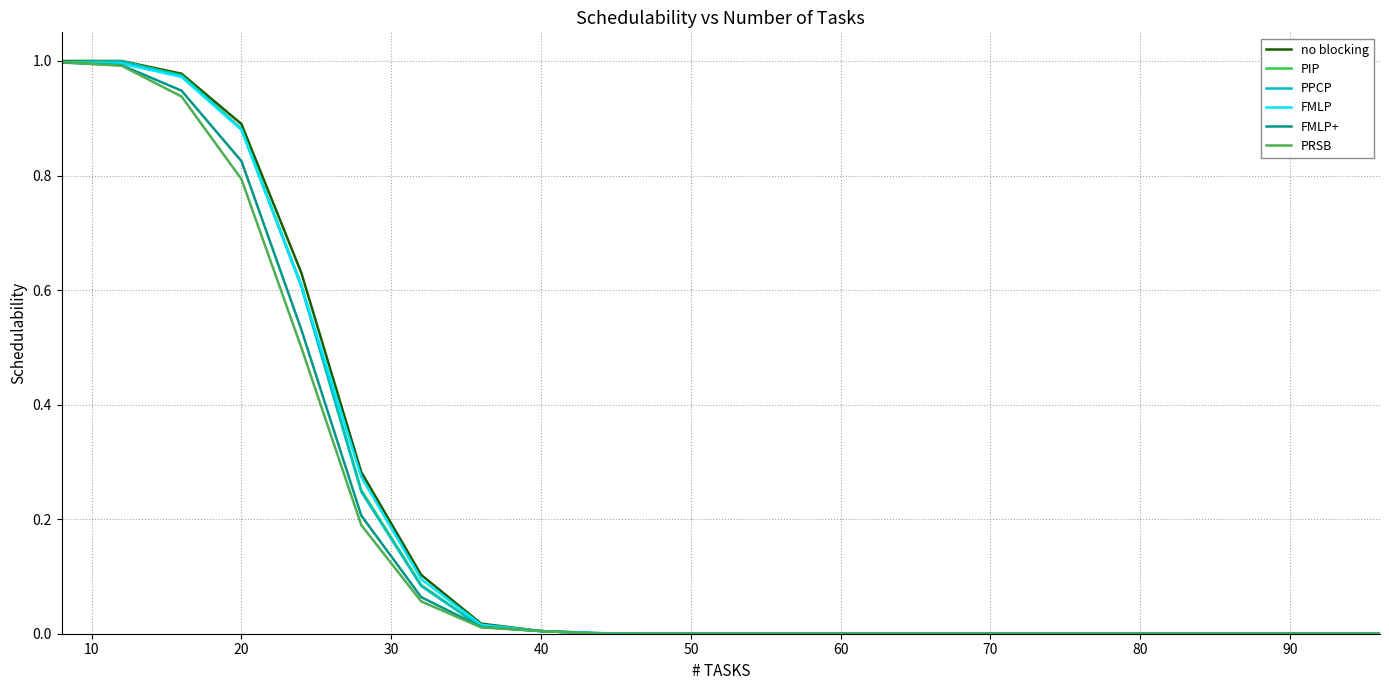

Which series has the largest range (max minus min)?

no blocking